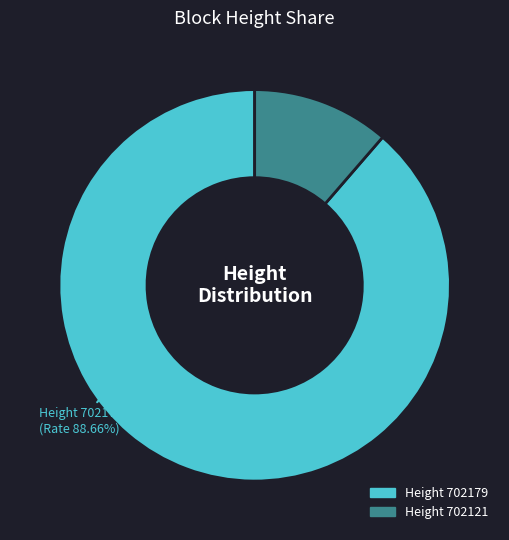

Is there a majority slice in this chart?

Yes